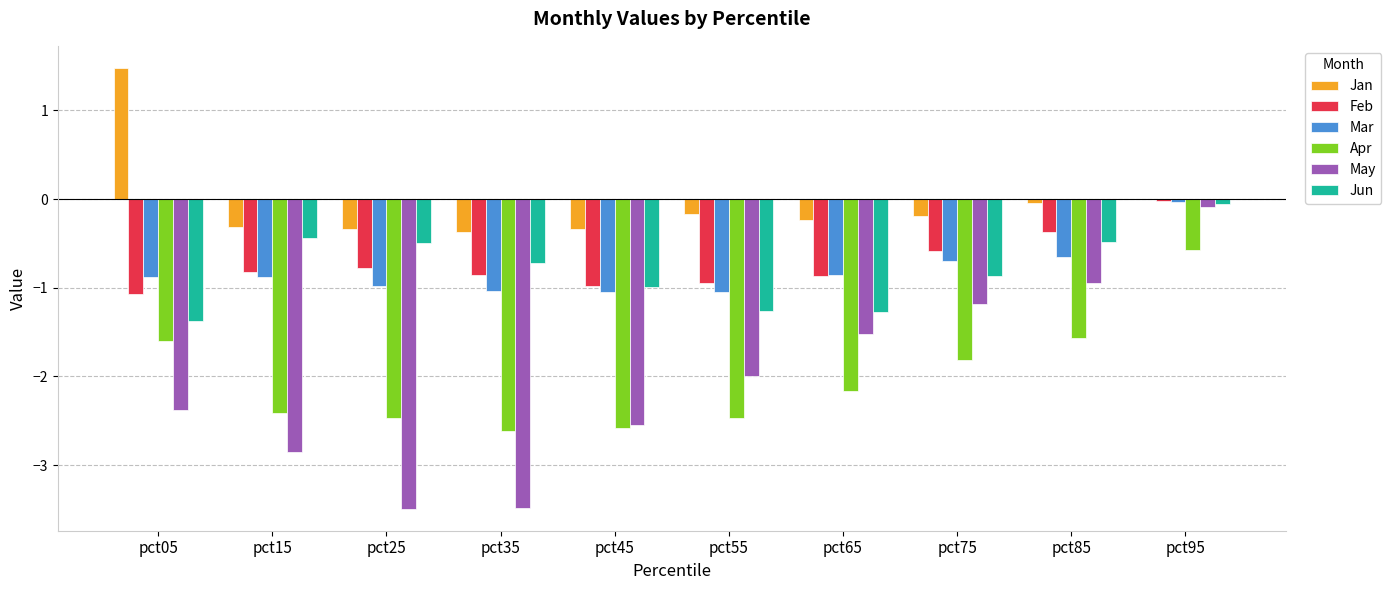

Between pct35 and pct85, which series saw the biggest shift?

May